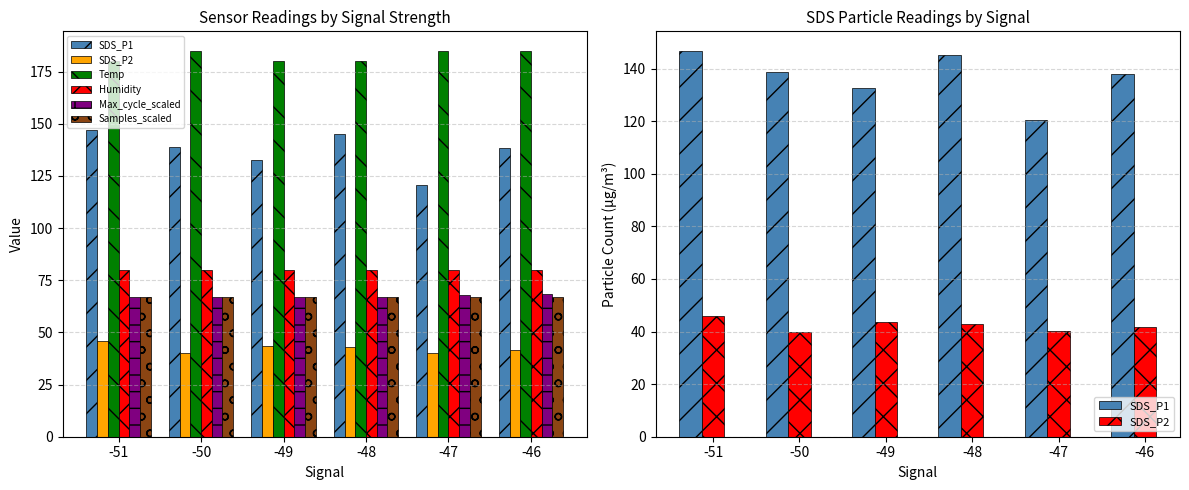

List the series in order of their peak value, lowest first.

SDS_P2, Samples_scaled, Max_cycle_scaled, Humidity, SDS_P1, Temp